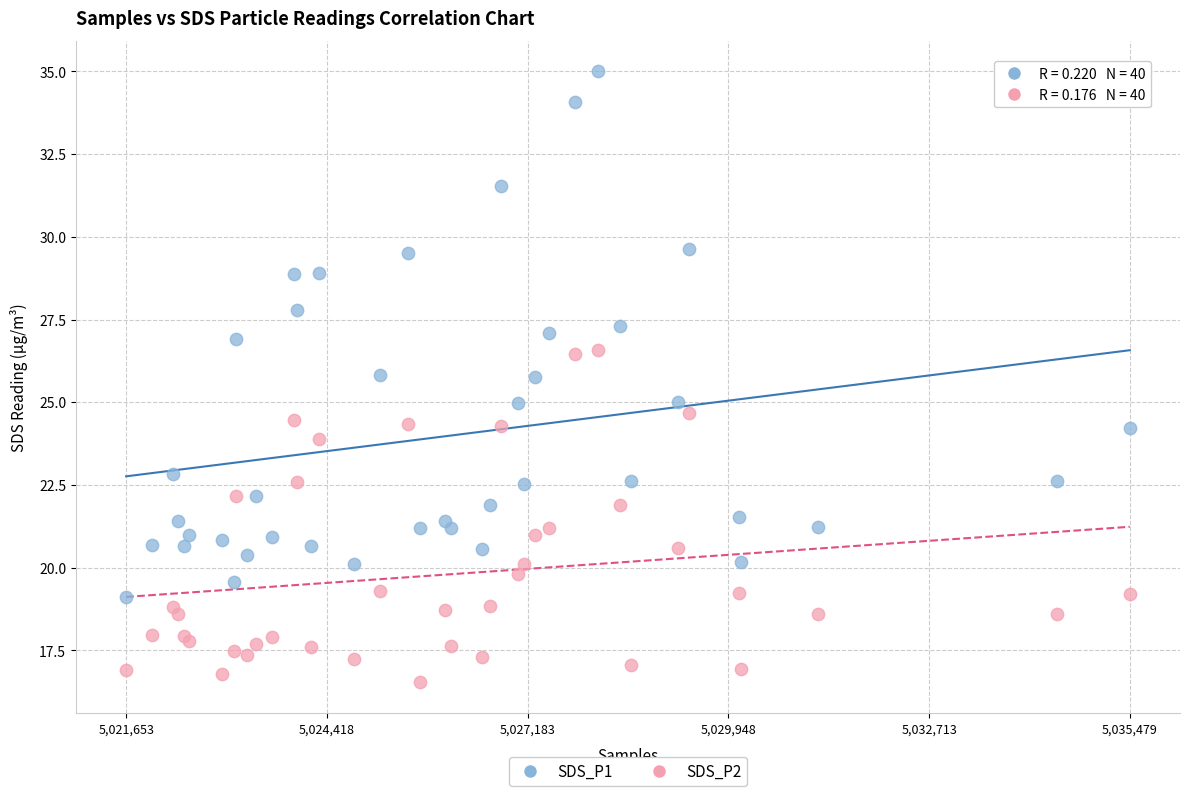

Which series has the largest Y range (max minus min)?

SDS_P1